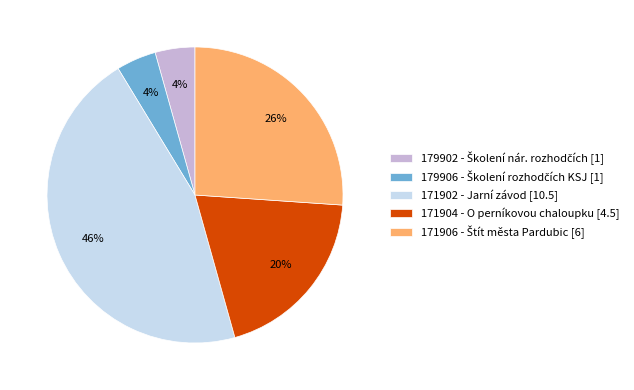

Count the number of slices in the pie.

5